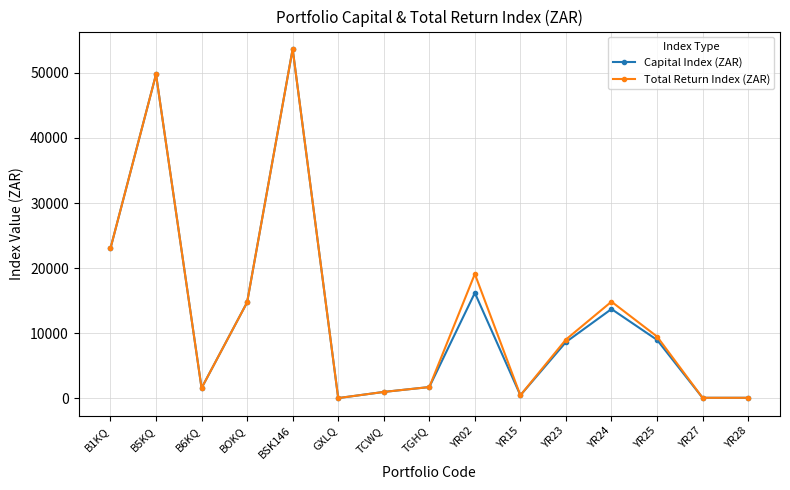

What is the total value across all series at YR27?

200.0